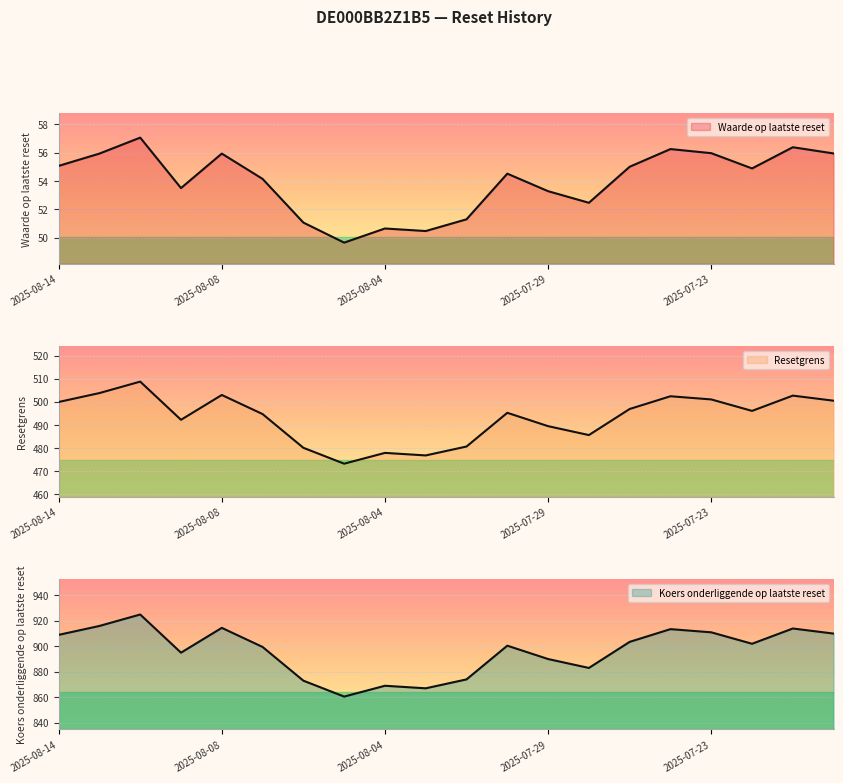

Reading left to right, what are all the values shown in this chart?

Waarde op laatste reset: 55.1	55.9	57.1	53.5	55.9	54.1	51.1	49.6	50.6	50.5	51.3	54.5	53.3	52.5	55.0	56.3	56.0	54.9	56.4	56.0
Resetgrens: 499.9	503.8	508.8	492.2	503.0	494.7	480.1	473.3	477.9	476.9	480.7	495.3	489.5	485.6	496.9	502.4	501.1	496.1	502.7	500.5
Koers onderliggende op laatste reset: 909.0	916.0	925.0	895.0	914.5	899.5	873.0	860.5	869.0	867.0	874.0	900.5	890.0	883.0	903.5	913.5	911.0	902.0	914.0	910.0